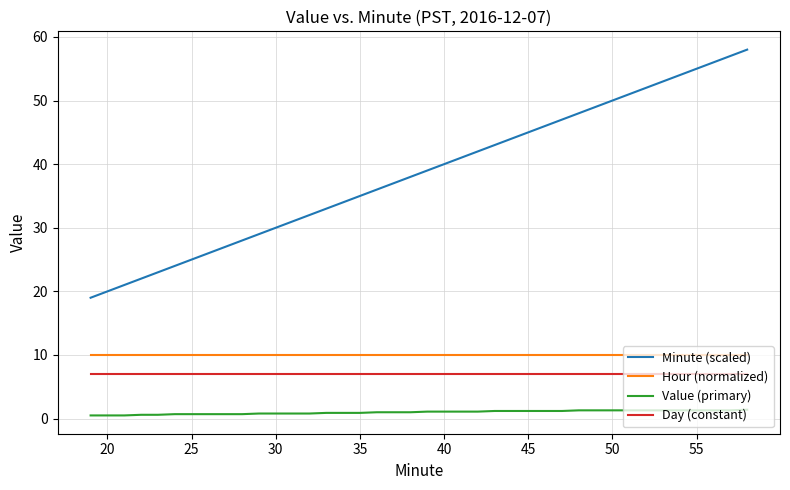

Which series has the widest spread of values?

Minute (scaled)